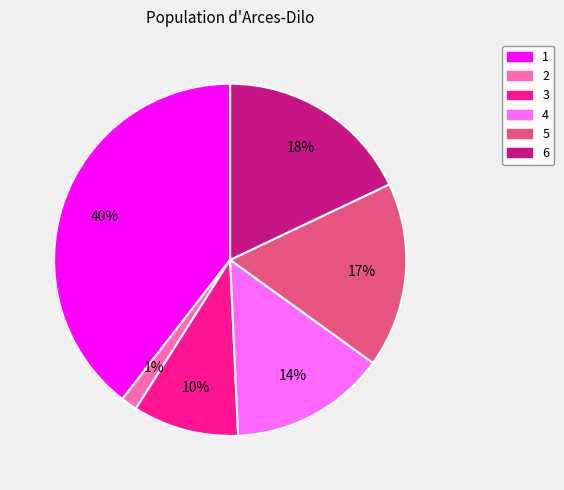

To the nearest percent, what is the difference between the 3 and 1 slice percentages?

30%